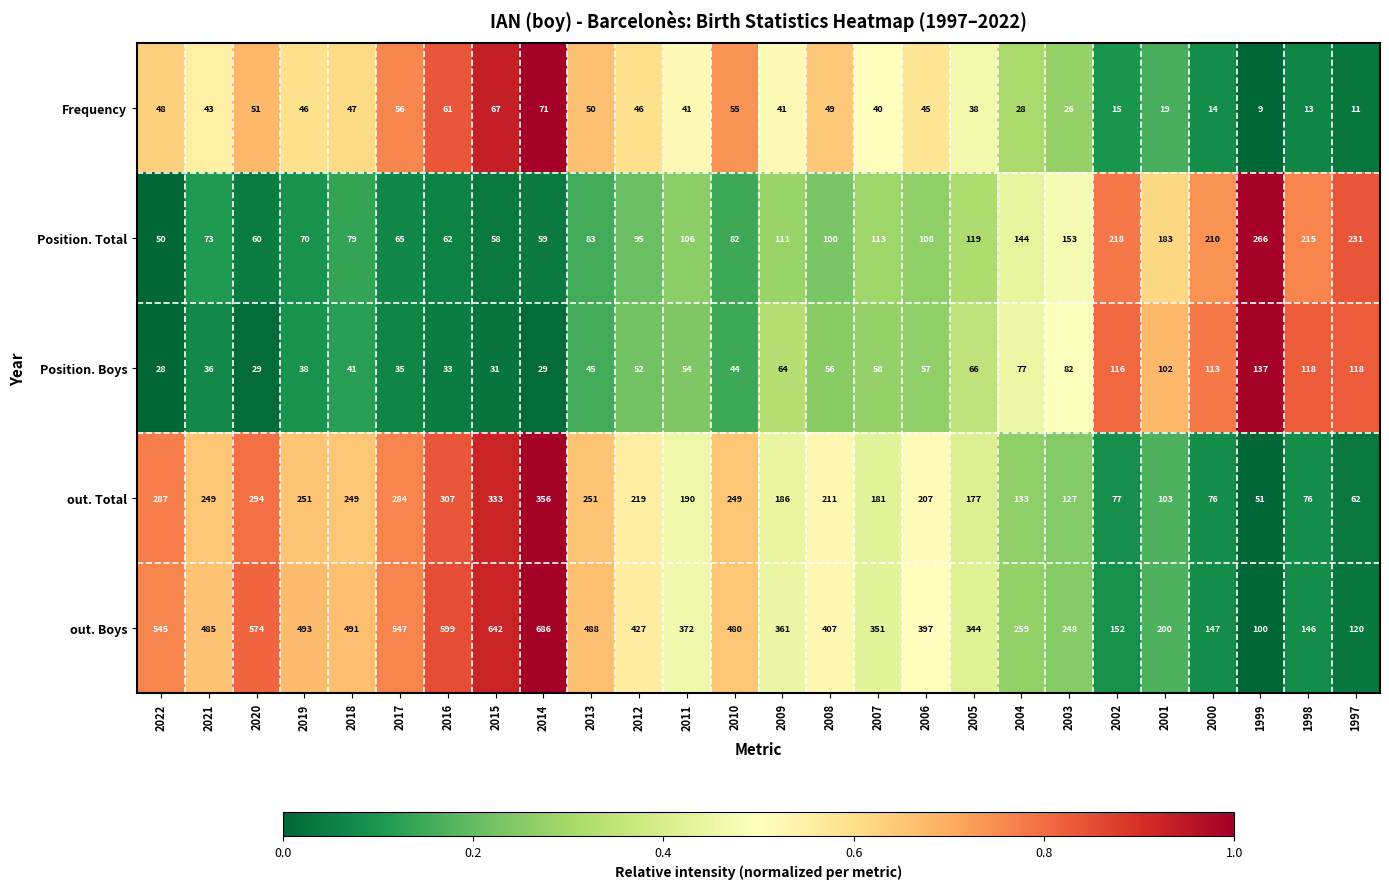

At 2011, list the series in order from largest to smallest.

out. Boys, out. Total, Position. Total, Position. Boys, Frequency